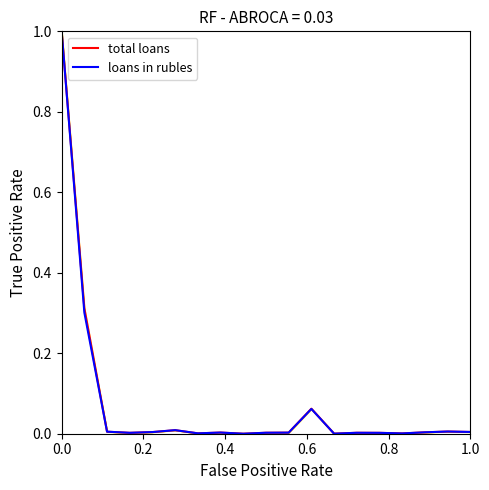

What are all the series names shown in the legend?

total loans, loans in rubles